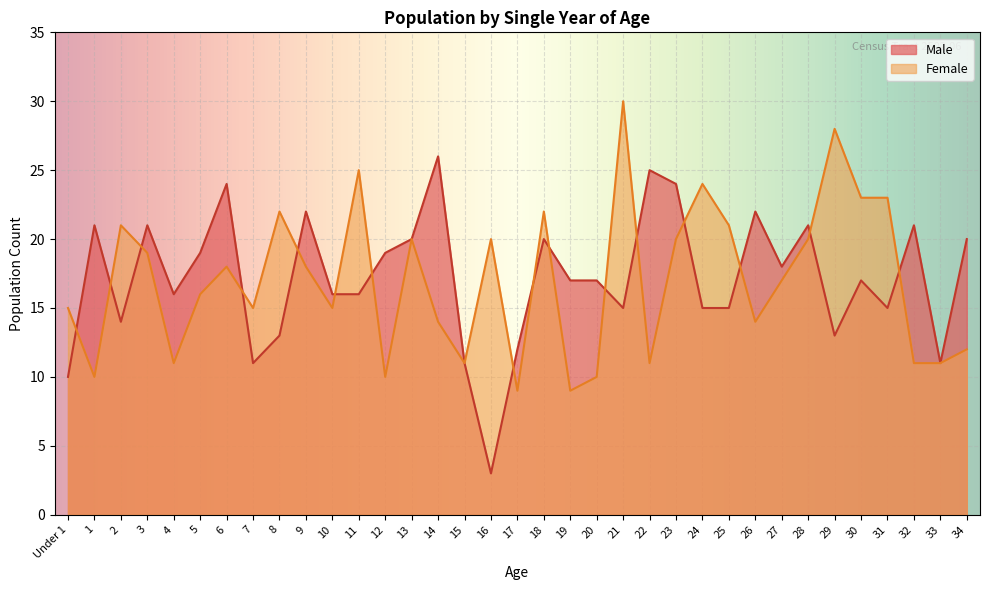

At which category does Female reach its first local valley?

1